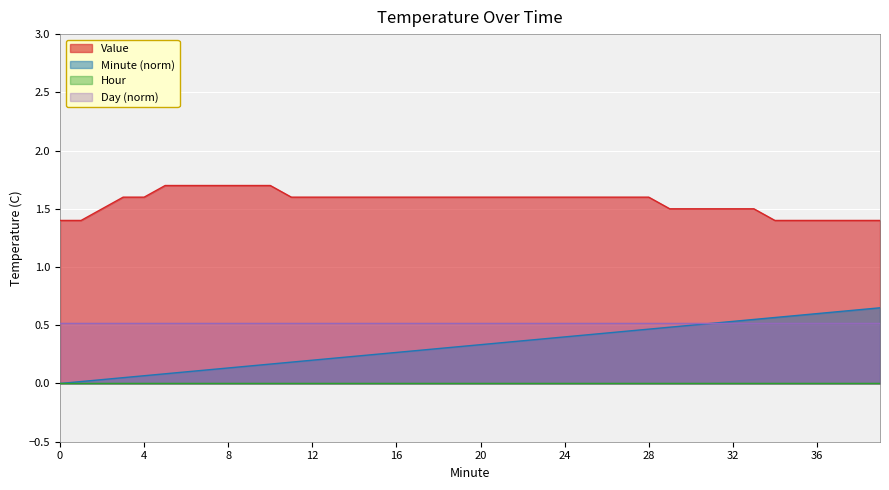

Rank the categories by Minute value from lowest to highest.

0, 1, 2, 3, 4, 5, 6, 7, 8, 9, 10, 11, 12, 13, 14, 15, 16, 17, 18, 19, 20, 21, 22, 23, 24, 25, 26, 27, 28, 29, 30, 31, 32, 33, 34, 35, 36, 37, 38, 39